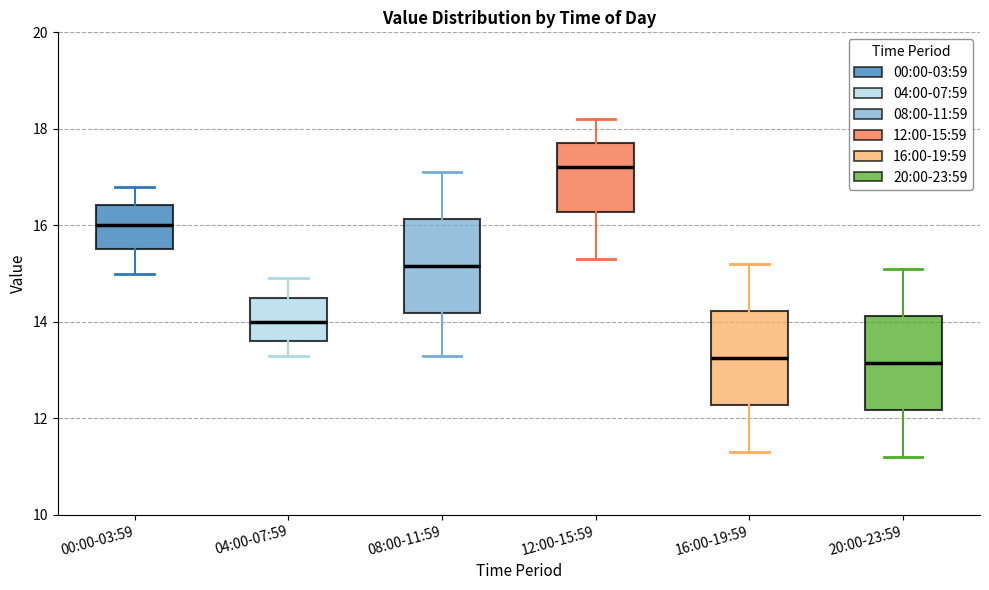

Where is the lower edge of the box for 00:00-03:59 on the y-axis? The values are not printed on the chart, so give them approximately, as read against the axis.

15.6